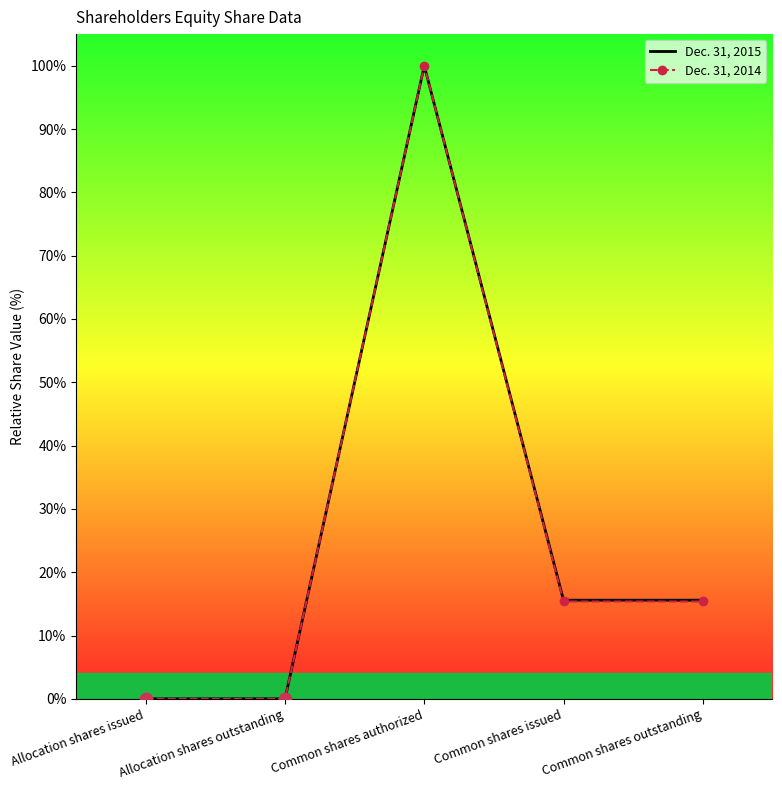

Which series reaches the minimum Y coordinate?

Dec. 31, 2015